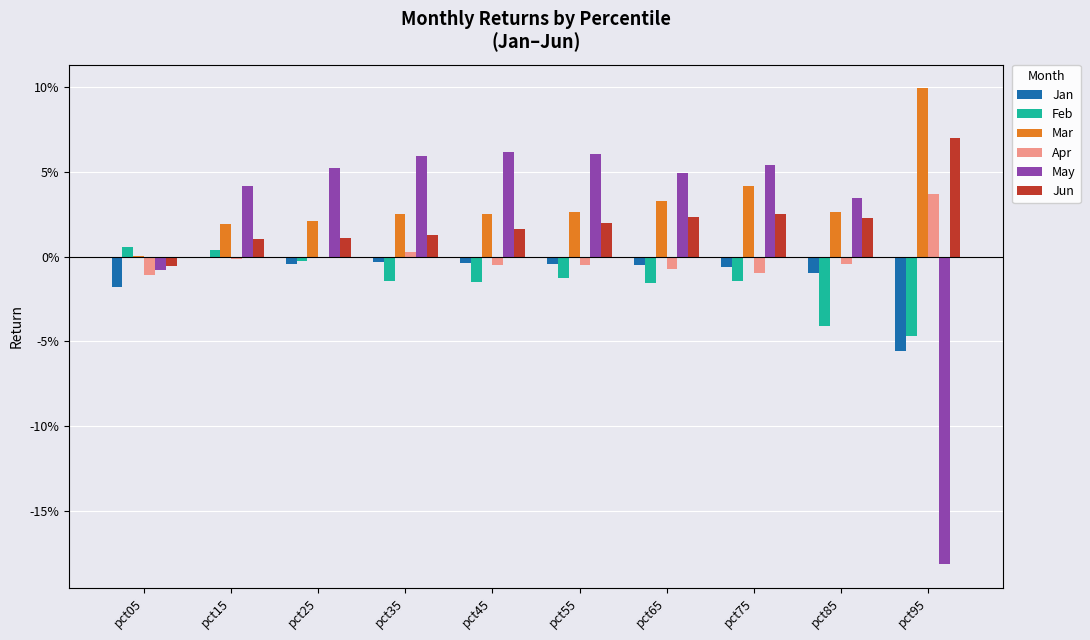

Are the bars grouped side by side (vs. stacked)?

Yes